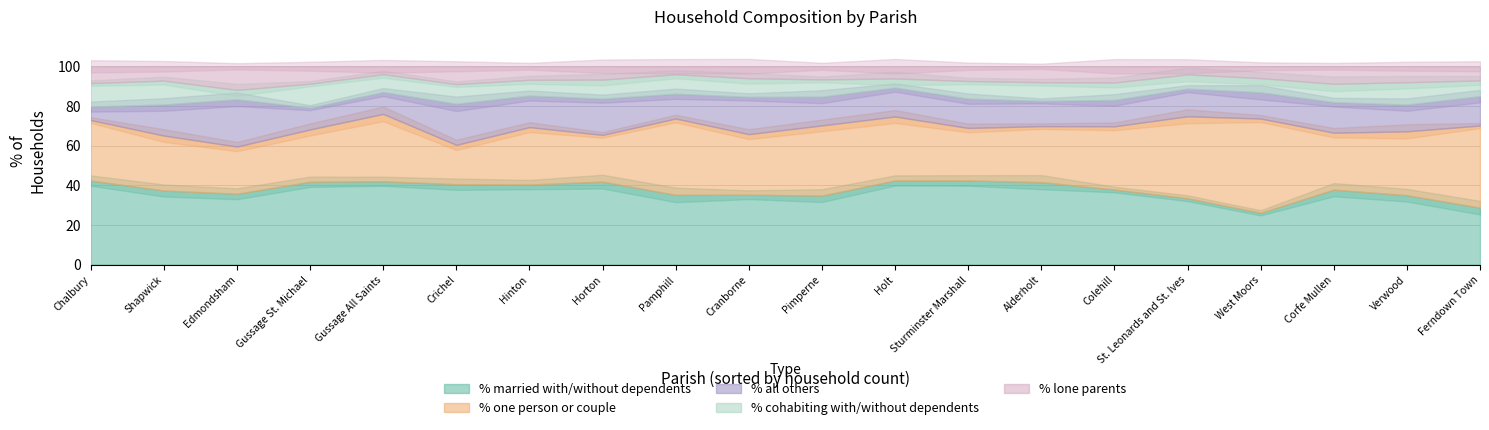

Count the number of data series in this chart.

5